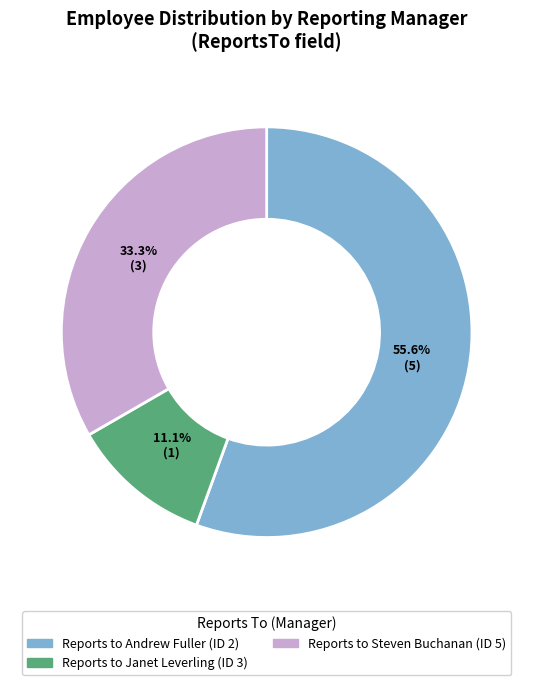

Is there a majority slice in this chart?

Yes